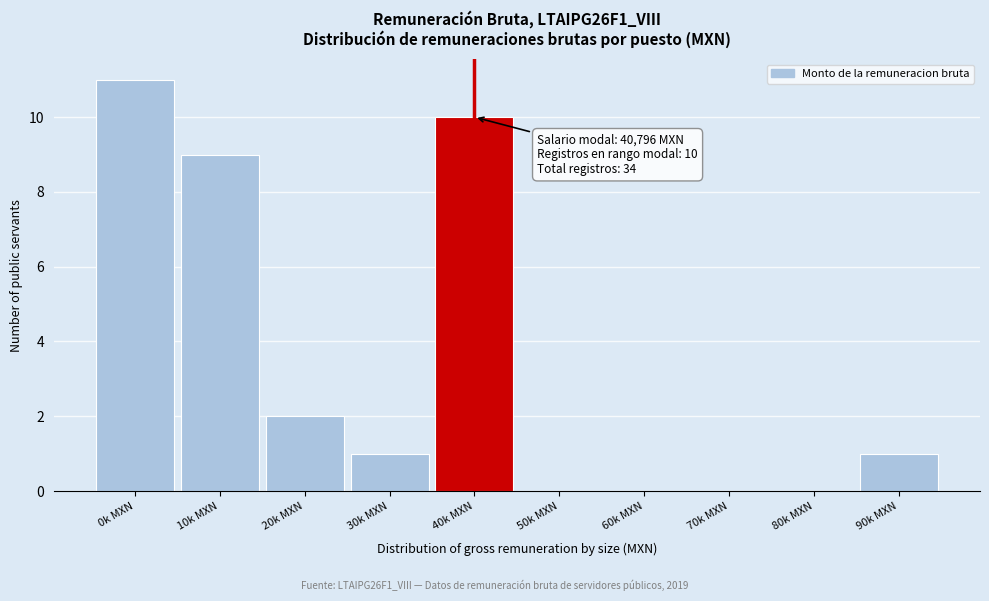

Reading left to right, what are all the values shown in this chart?

0k MXN=11	10k MXN=9	20k MXN=2	30k MXN=1	40k MXN=10	50k MXN=0	60k MXN=0	70k MXN=0	80k MXN=0	90k MXN=1